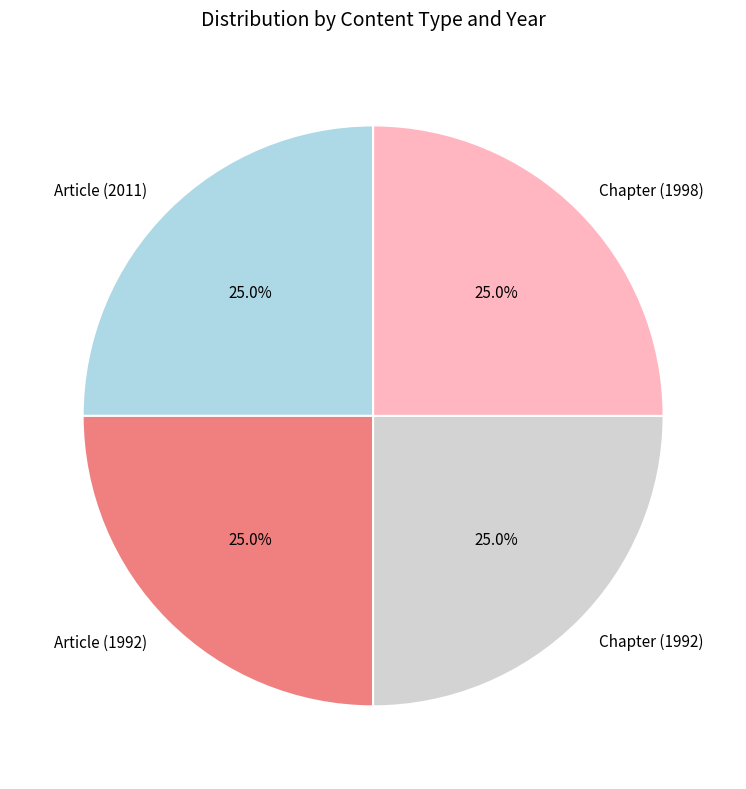

Combined, what portion of the pie is Article (2011) and Article (1992)?

50.1%